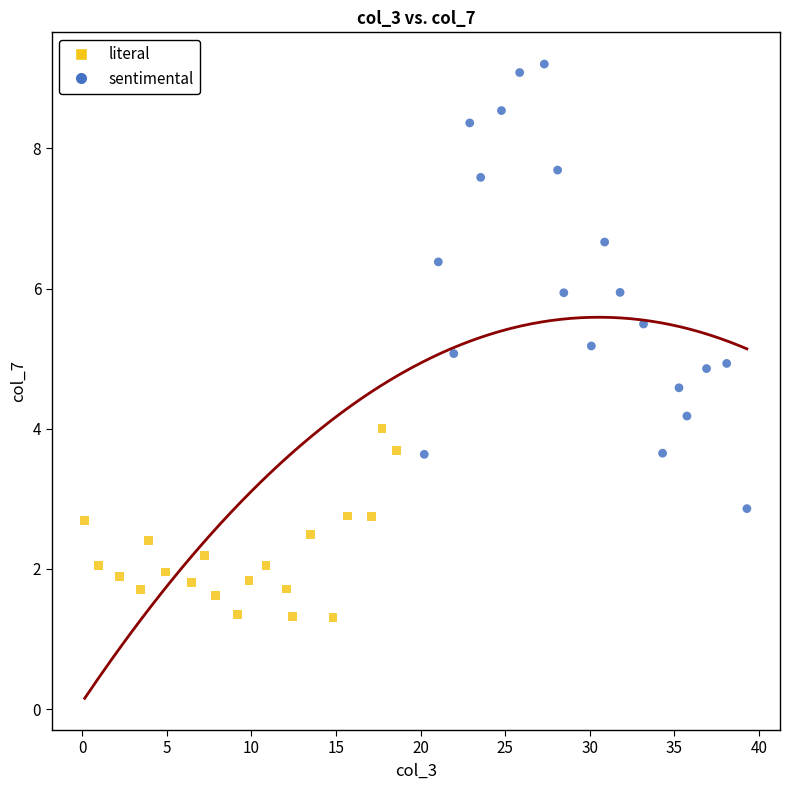

Which series reaches the minimum Y coordinate?

literal